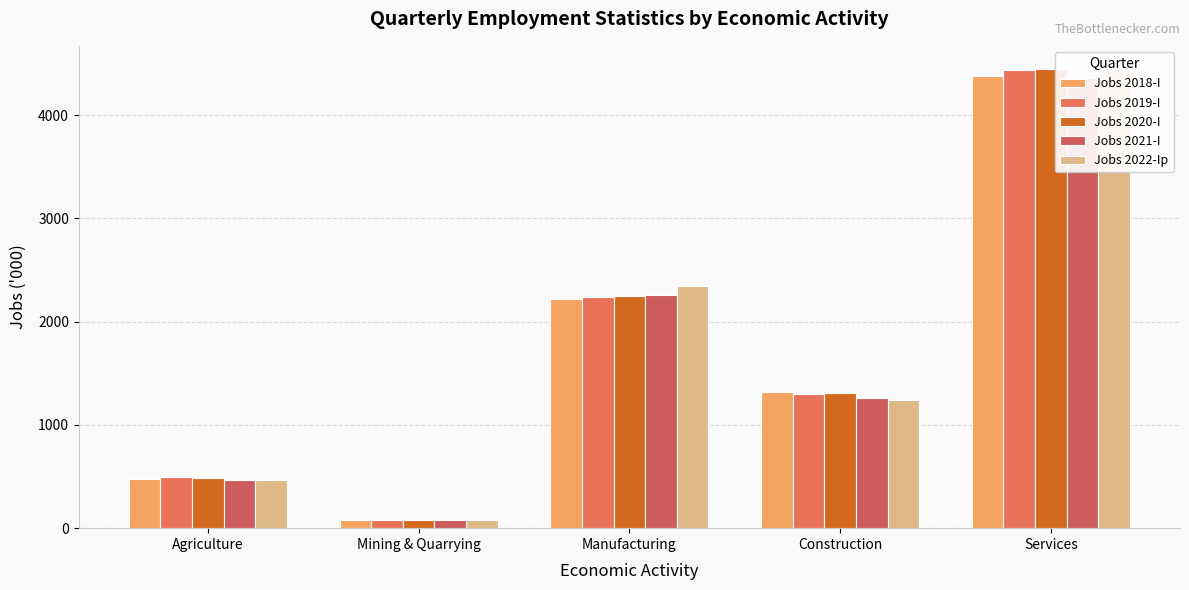

How many values in the Jobs 2022-Ip series exceed 1241?

3